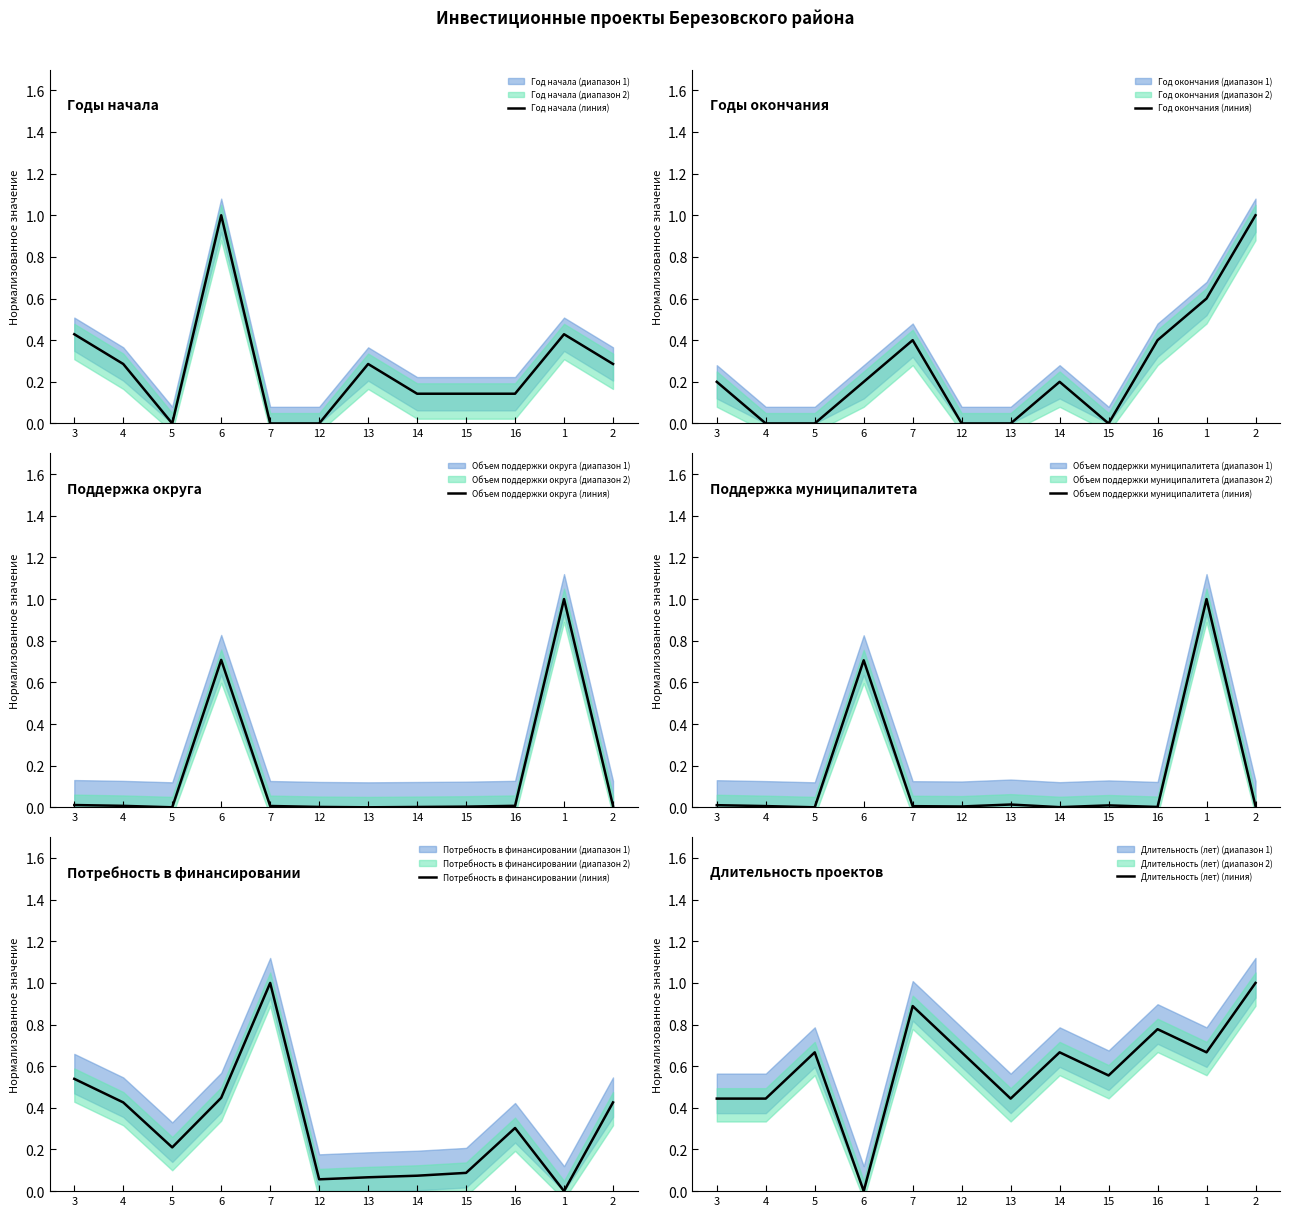

What is the highest value of the Объем поддержки округа (линия) series?

1.0